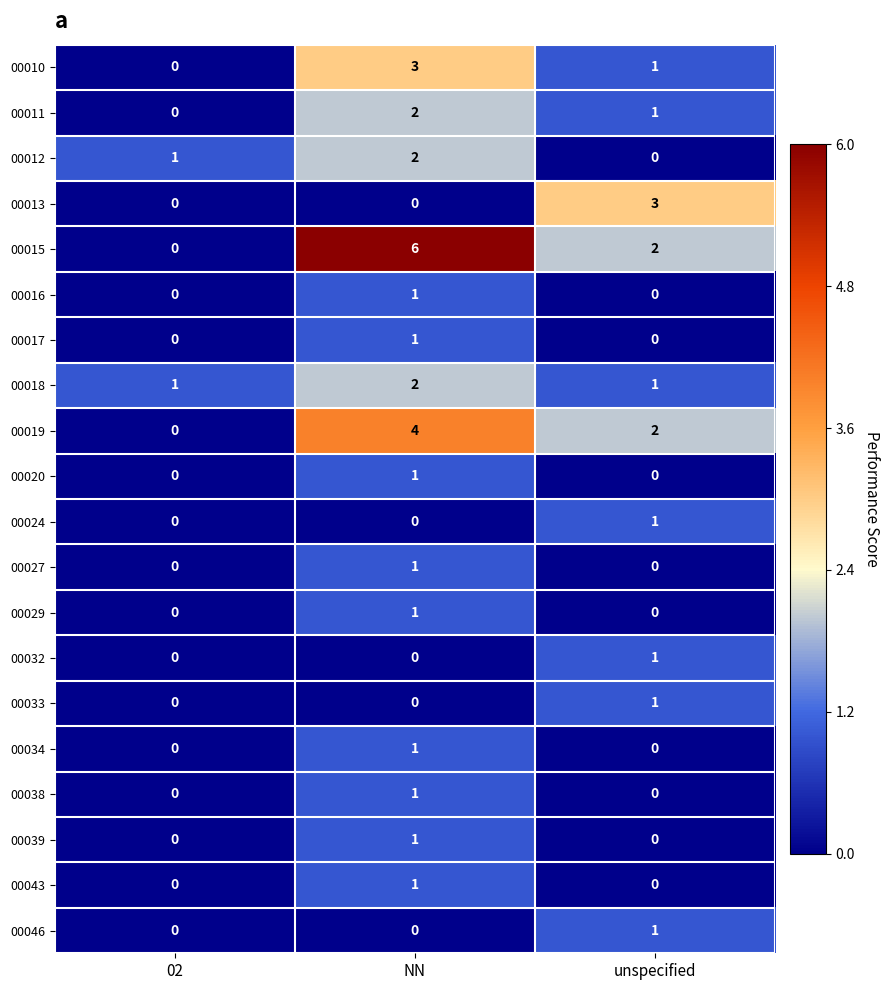

At how many categories does at least one series exceed 4?

1